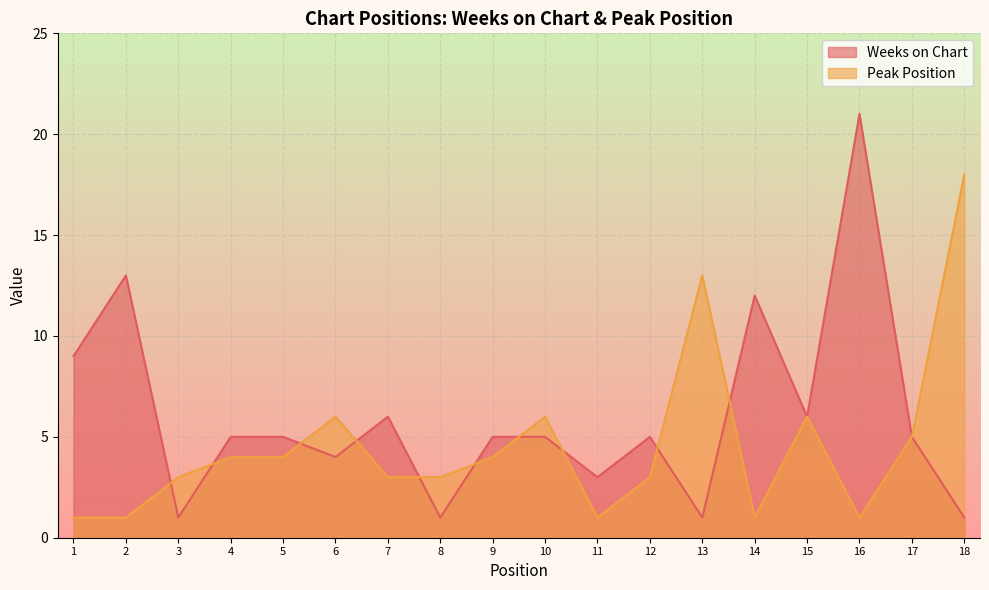

Does the chart display data point markers on the line(s)?

No